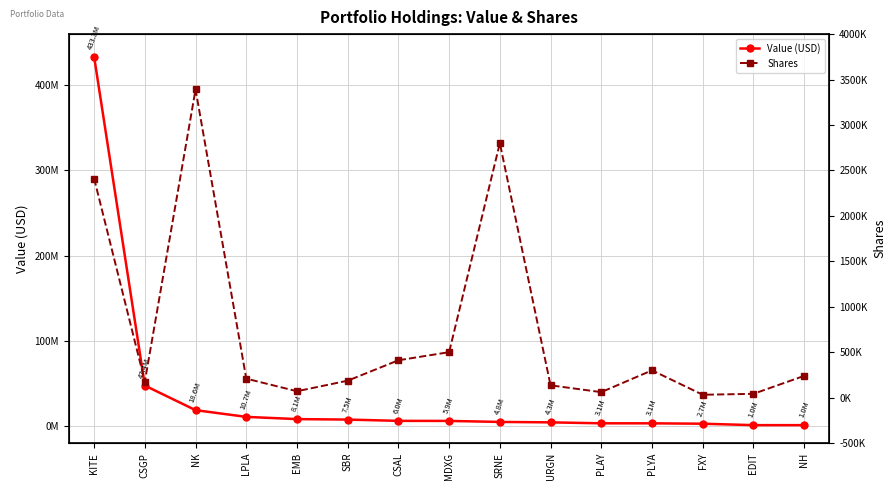

What is the label of the 11th point from the right?

EMB